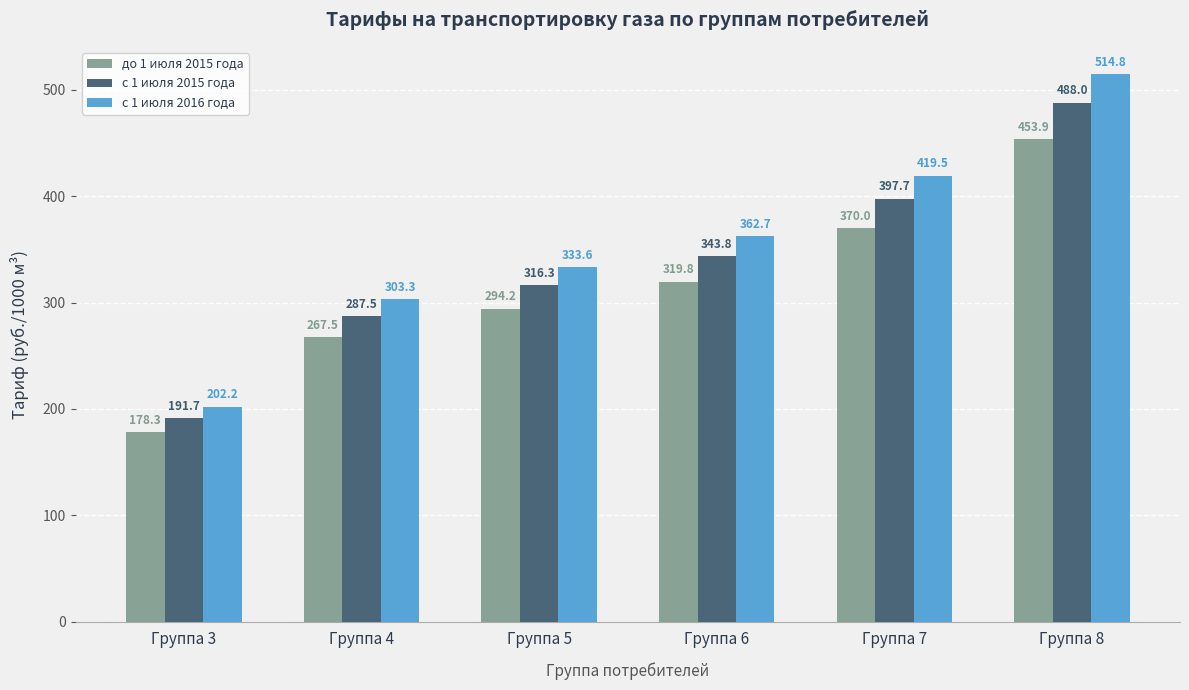

At which category does the chart reach its minimum across all series?

Группа 3